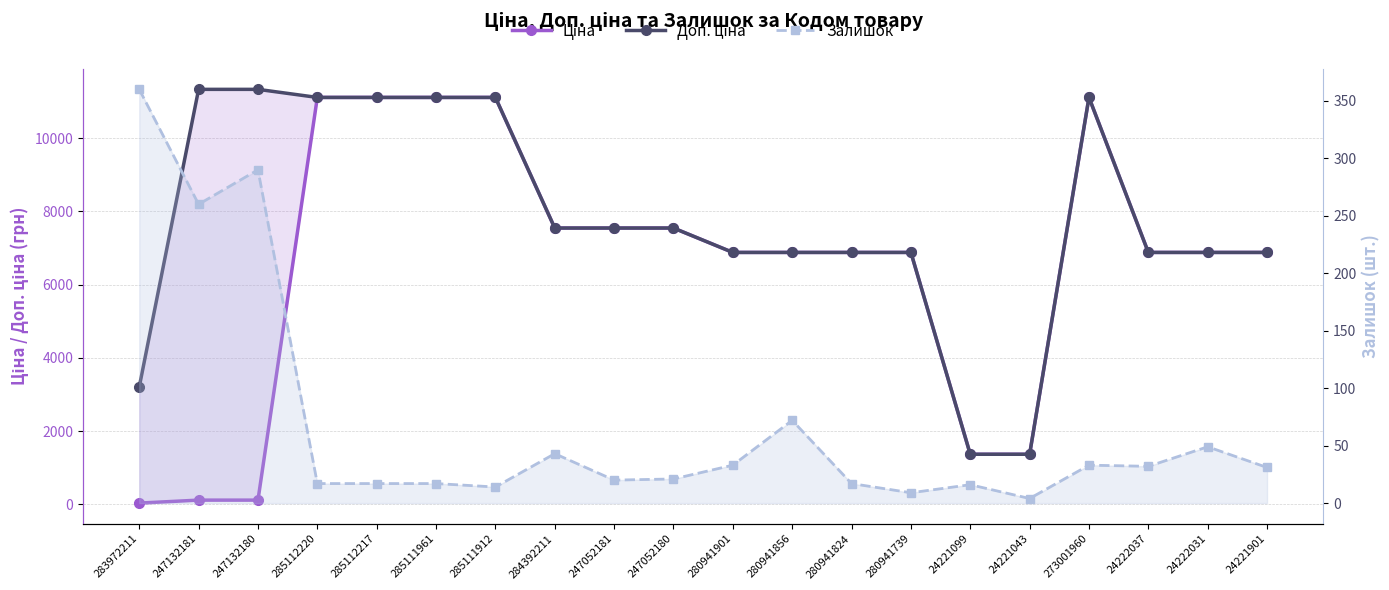

Reading left to right, what are all the values shown in this chart?

Ціна: 283972211=32.0	247132181=113.3	247132180=113.3	285112220=11113.6	285112217=11113.6	285111961=11113.6	285111912=11113.6	284392211=7545.9	247052181=7545.9	247052180=7545.9	280941901=6879.5	280941856=6879.5	280941824=6879.5	280941739=6879.5	24221099=1366.3	24221043=1366.3	273001960=11113.6	24222037=6879.5	24222031=6879.5	24221901=6879.5
Доп. ціна: 283972211=3205.0	247132181=11334.0	247132180=11334.0	285112220=11113.6	285112217=11113.6	285111961=11113.6	285111912=11113.6	284392211=7545.9	247052181=7545.9	247052180=7545.9	280941901=6879.5	280941856=6879.5	280941824=6879.5	280941739=6879.5	24221099=1366.0	24221043=1366.0	273001960=11113.6	24222037=6879.5	24222031=6879.5	24221901=6879.5
Залишок: 283972211=360.0	247132181=260.0	247132180=290.0	285112220=17.0	285112217=17.0	285111961=17.0	285111912=14.0	284392211=43.0	247052181=20.0	247052180=21.0	280941901=33.0	280941856=72.0	280941824=17.0	280941739=9.0	24221099=16.0	24221043=4.0	273001960=33.0	24222037=32.0	24222031=49.0	24221901=31.0